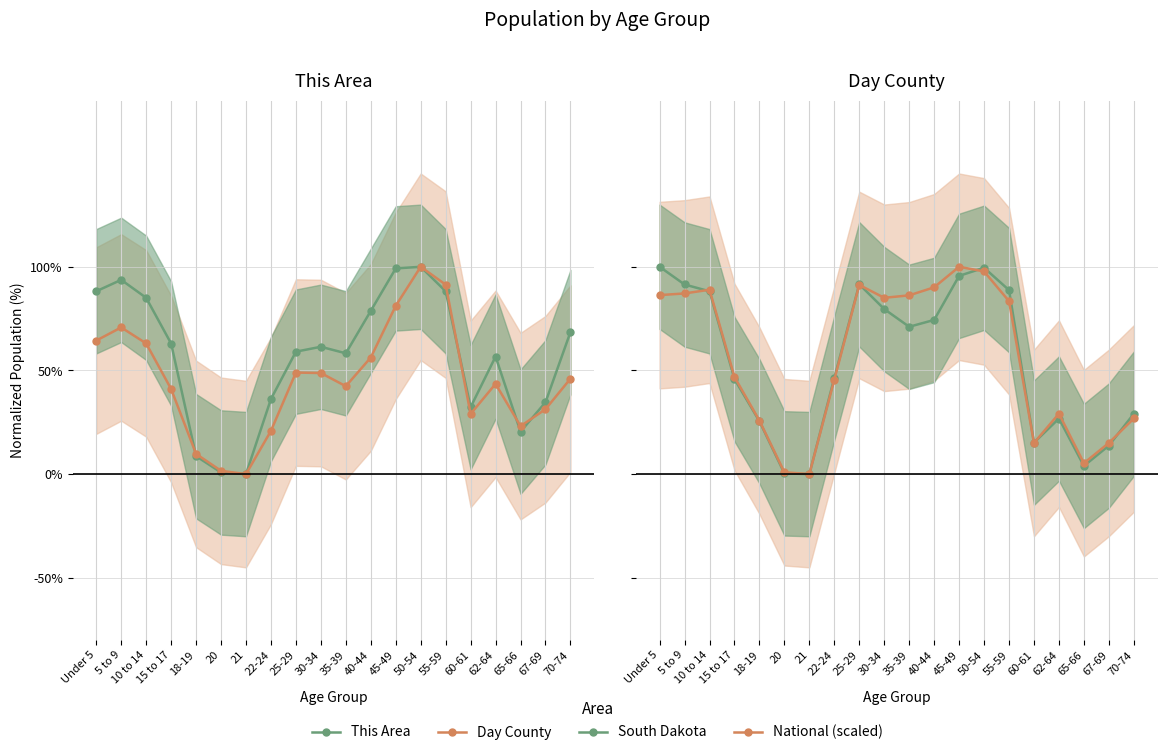

How many interior local peaks does the South Dakota series have?

3